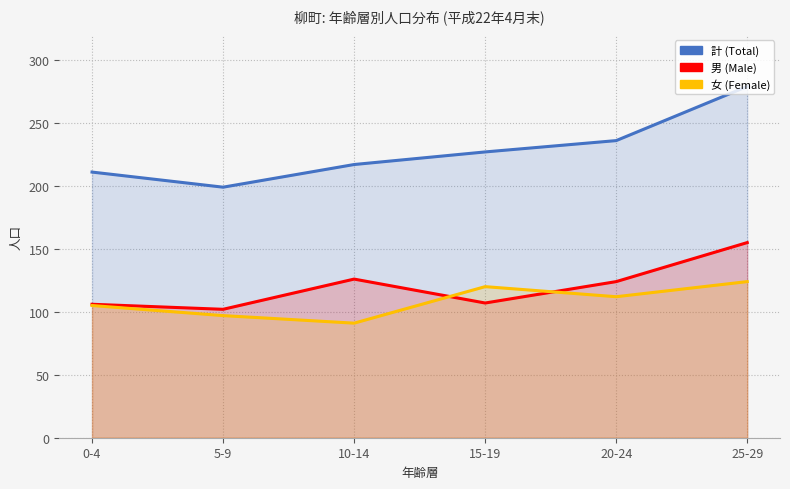

What is the maximum value shown in the chart?

279